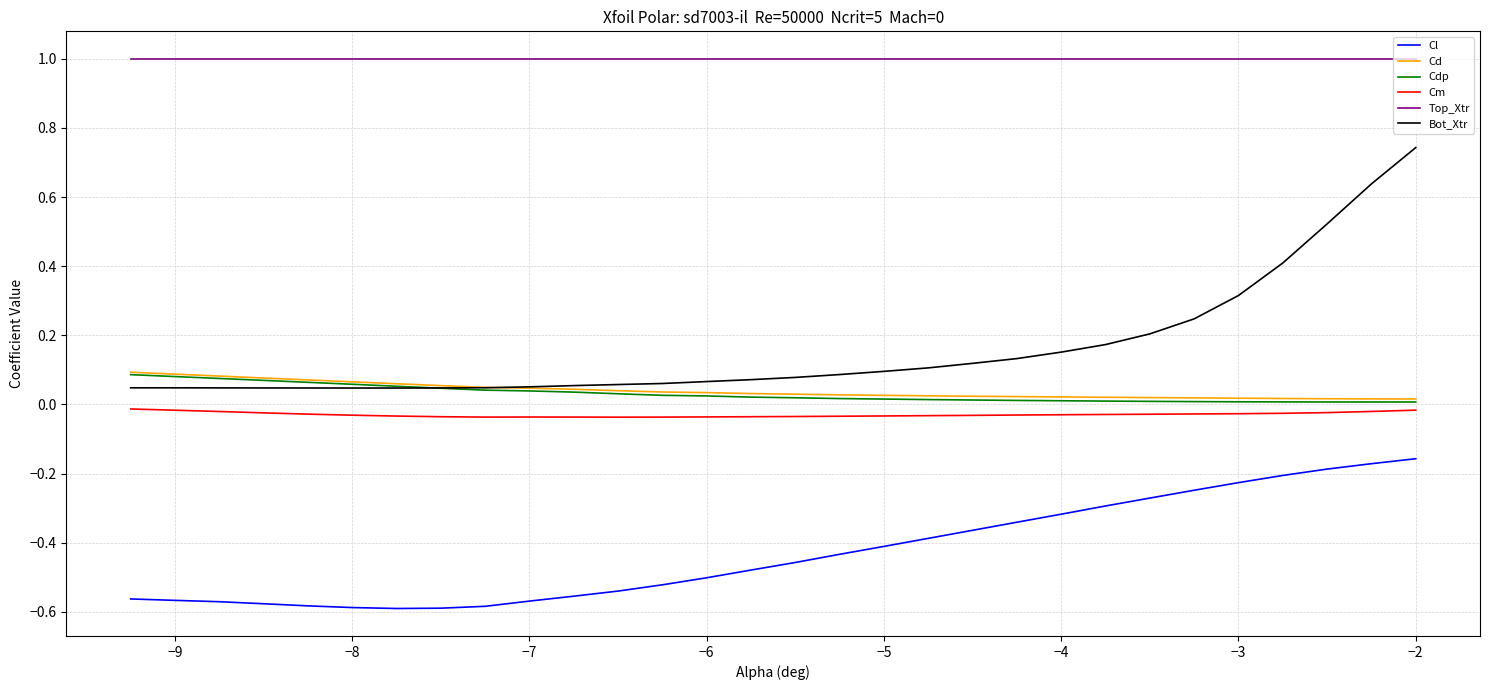

Which series has the widest spread of values?

Bot_Xtr